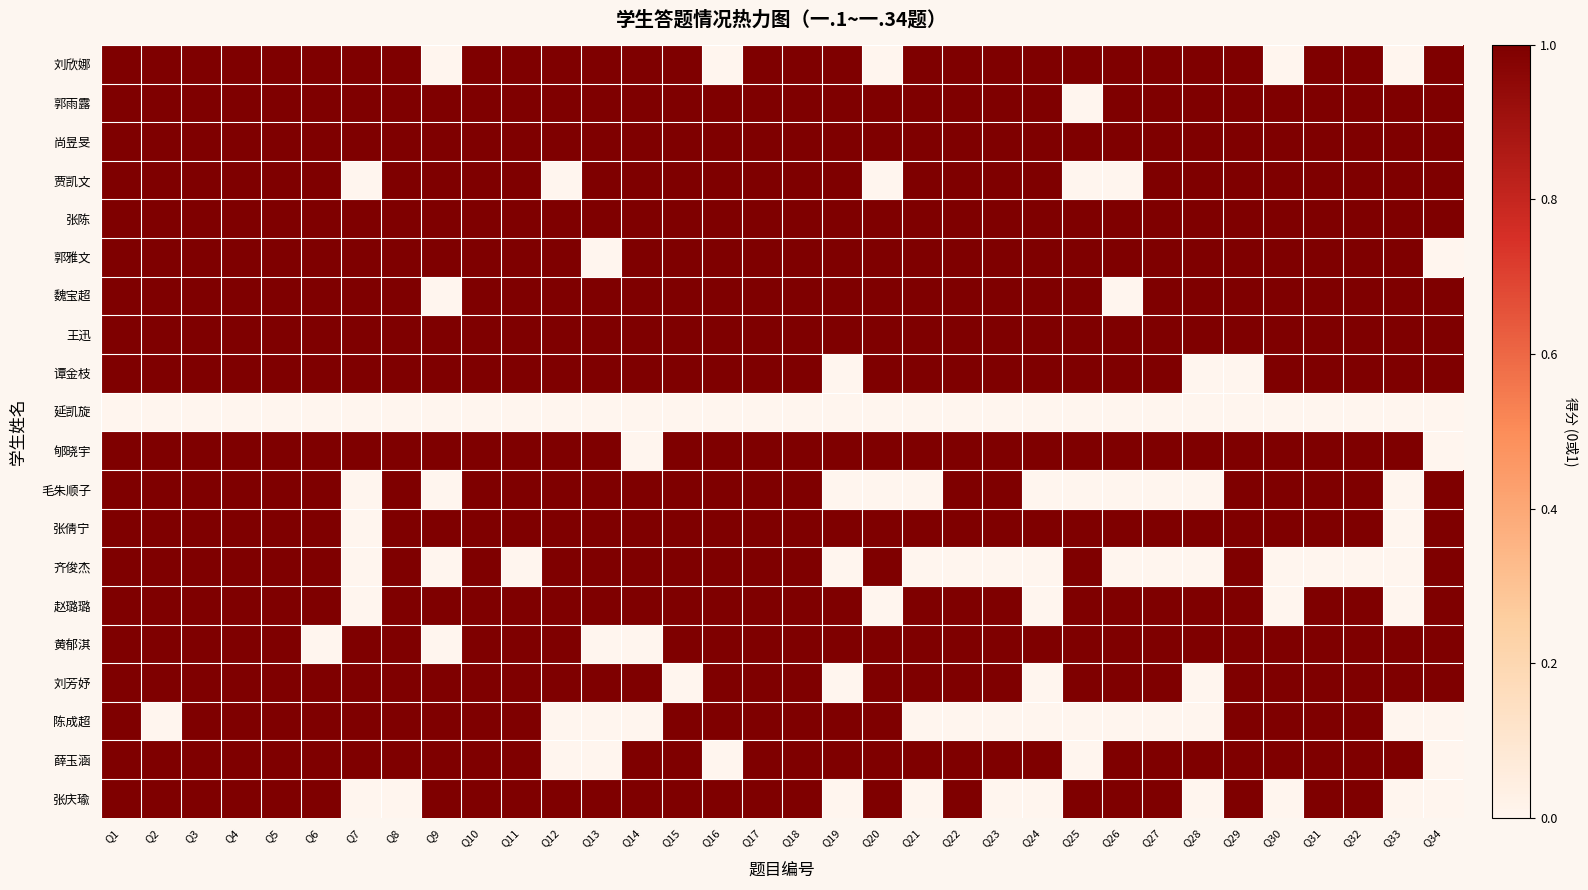

Reading left to right, transcribe all the data shown in this chart.

刘欣娜: Q1=1	Q2=1	Q3=1	Q4=1	Q5=1	Q6=1	Q7=1	Q8=1	Q9=0	Q10=1	Q11=1	Q12=1	Q13=1	Q14=1	Q15=1	Q16=0	Q17=1	Q18=1	Q19=1	Q20=0	Q21=1	Q22=1	Q23=1	Q24=1	Q25=1	Q26=1	Q27=1	Q28=1	Q29=1	Q30=0	Q31=1	Q32=1	Q33=0	Q34=1
郭雨露: Q1=1	Q2=1	Q3=1	Q4=1	Q5=1	Q6=1	Q7=1	Q8=1	Q9=1	Q10=1	Q11=1	Q12=1	Q13=1	Q14=1	Q15=1	Q16=1	Q17=1	Q18=1	Q19=1	Q20=1	Q21=1	Q22=1	Q23=1	Q24=1	Q25=0	Q26=1	Q27=1	Q28=1	Q29=1	Q30=1	Q31=1	Q32=1	Q33=1	Q34=1
尚昱旻: Q1=1	Q2=1	Q3=1	Q4=1	Q5=1	Q6=1	Q7=1	Q8=1	Q9=1	Q10=1	Q11=1	Q12=1	Q13=1	Q14=1	Q15=1	Q16=1	Q17=1	Q18=1	Q19=1	Q20=1	Q21=1	Q22=1	Q23=1	Q24=1	Q25=1	Q26=1	Q27=1	Q28=1	Q29=1	Q30=1	Q31=1	Q32=1	Q33=1	Q34=1
贾凯文: Q1=1	Q2=1	Q3=1	Q4=1	Q5=1	Q6=1	Q7=0	Q8=1	Q9=1	Q10=1	Q11=1	Q12=0	Q13=1	Q14=1	Q15=1	Q16=1	Q17=1	Q18=1	Q19=1	Q20=0	Q21=1	Q22=1	Q23=1	Q24=1	Q25=0	Q26=0	Q27=1	Q28=1	Q29=1	Q30=1	Q31=1	Q32=1	Q33=1	Q34=1
张陈: Q1=1	Q2=1	Q3=1	Q4=1	Q5=1	Q6=1	Q7=1	Q8=1	Q9=1	Q10=1	Q11=1	Q12=1	Q13=1	Q14=1	Q15=1	Q16=1	Q17=1	Q18=1	Q19=1	Q20=1	Q21=1	Q22=1	Q23=1	Q24=1	Q25=1	Q26=1	Q27=1	Q28=1	Q29=1	Q30=1	Q31=1	Q32=1	Q33=1	Q34=1
郭雅文: Q1=1	Q2=1	Q3=1	Q4=1	Q5=1	Q6=1	Q7=1	Q8=1	Q9=1	Q10=1	Q11=1	Q12=1	Q13=0	Q14=1	Q15=1	Q16=1	Q17=1	Q18=1	Q19=1	Q20=1	Q21=1	Q22=1	Q23=1	Q24=1	Q25=1	Q26=1	Q27=1	Q28=1	Q29=1	Q30=1	Q31=1	Q32=1	Q33=1	Q34=0
魏宝超: Q1=1	Q2=1	Q3=1	Q4=1	Q5=1	Q6=1	Q7=1	Q8=1	Q9=0	Q10=1	Q11=1	Q12=1	Q13=1	Q14=1	Q15=1	Q16=1	Q17=1	Q18=1	Q19=1	Q20=1	Q21=1	Q22=1	Q23=1	Q24=1	Q25=1	Q26=0	Q27=1	Q28=1	Q29=1	Q30=1	Q31=1	Q32=1	Q33=1	Q34=1
王迅: Q1=1	Q2=1	Q3=1	Q4=1	Q5=1	Q6=1	Q7=1	Q8=1	Q9=1	Q10=1	Q11=1	Q12=1	Q13=1	Q14=1	Q15=1	Q16=1	Q17=1	Q18=1	Q19=1	Q20=1	Q21=1	Q22=1	Q23=1	Q24=1	Q25=1	Q26=1	Q27=1	Q28=1	Q29=1	Q30=1	Q31=1	Q32=1	Q33=1	Q34=1
谭金枝: Q1=1	Q2=1	Q3=1	Q4=1	Q5=1	Q6=1	Q7=1	Q8=1	Q9=1	Q10=1	Q11=1	Q12=1	Q13=1	Q14=1	Q15=1	Q16=1	Q17=1	Q18=1	Q19=0	Q20=1	Q21=1	Q22=1	Q23=1	Q24=1	Q25=1	Q26=1	Q27=1	Q28=0	Q29=0	Q30=1	Q31=1	Q32=1	Q33=1	Q34=1
延凯旋: Q1=0	Q2=0	Q3=0	Q4=0	Q5=0	Q6=0	Q7=0	Q8=0	Q9=0	Q10=0	Q11=0	Q12=0	Q13=0	Q14=0	Q15=0	Q16=0	Q17=0	Q18=0	Q19=0	Q20=0	Q21=0	Q22=0	Q23=0	Q24=0	Q25=0	Q26=0	Q27=0	Q28=0	Q29=0	Q30=0	Q31=0	Q32=0	Q33=0	Q34=0
郇晓宇: Q1=1	Q2=1	Q3=1	Q4=1	Q5=1	Q6=1	Q7=1	Q8=1	Q9=1	Q10=1	Q11=1	Q12=1	Q13=1	Q14=0	Q15=1	Q16=1	Q17=1	Q18=1	Q19=1	Q20=1	Q21=1	Q22=1	Q23=1	Q24=1	Q25=1	Q26=1	Q27=1	Q28=1	Q29=1	Q30=1	Q31=1	Q32=1	Q33=1	Q34=0
毛朱顺子: Q1=1	Q2=1	Q3=1	Q4=1	Q5=1	Q6=1	Q7=0	Q8=1	Q9=0	Q10=1	Q11=1	Q12=1	Q13=1	Q14=1	Q15=1	Q16=1	Q17=1	Q18=1	Q19=0	Q20=0	Q21=0	Q22=1	Q23=1	Q24=0	Q25=0	Q26=0	Q27=0	Q28=0	Q29=1	Q30=1	Q31=1	Q32=1	Q33=0	Q34=1
张倩宁: Q1=1	Q2=1	Q3=1	Q4=1	Q5=1	Q6=1	Q7=0	Q8=1	Q9=1	Q10=1	Q11=1	Q12=1	Q13=1	Q14=1	Q15=1	Q16=1	Q17=1	Q18=1	Q19=1	Q20=1	Q21=1	Q22=1	Q23=1	Q24=1	Q25=1	Q26=1	Q27=1	Q28=1	Q29=1	Q30=1	Q31=1	Q32=1	Q33=0	Q34=1
齐俊杰: Q1=1	Q2=1	Q3=1	Q4=1	Q5=1	Q6=1	Q7=0	Q8=1	Q9=0	Q10=1	Q11=0	Q12=1	Q13=1	Q14=1	Q15=1	Q16=1	Q17=1	Q18=1	Q19=0	Q20=1	Q21=0	Q22=0	Q23=0	Q24=0	Q25=1	Q26=0	Q27=0	Q28=0	Q29=1	Q30=0	Q31=0	Q32=0	Q33=0	Q34=1
赵璐璐: Q1=1	Q2=1	Q3=1	Q4=1	Q5=1	Q6=1	Q7=0	Q8=1	Q9=1	Q10=1	Q11=1	Q12=1	Q13=1	Q14=1	Q15=1	Q16=1	Q17=1	Q18=1	Q19=1	Q20=0	Q21=1	Q22=1	Q23=1	Q24=0	Q25=1	Q26=1	Q27=1	Q28=1	Q29=1	Q30=0	Q31=1	Q32=1	Q33=0	Q34=1
黄郁淇: Q1=1	Q2=1	Q3=1	Q4=1	Q5=1	Q6=0	Q7=1	Q8=1	Q9=0	Q10=1	Q11=1	Q12=1	Q13=0	Q14=0	Q15=1	Q16=1	Q17=1	Q18=1	Q19=1	Q20=1	Q21=1	Q22=1	Q23=1	Q24=1	Q25=1	Q26=1	Q27=1	Q28=1	Q29=1	Q30=1	Q31=1	Q32=1	Q33=1	Q34=1
刘芳妤: Q1=1	Q2=1	Q3=1	Q4=1	Q5=1	Q6=1	Q7=1	Q8=1	Q9=1	Q10=1	Q11=1	Q12=1	Q13=1	Q14=1	Q15=0	Q16=1	Q17=1	Q18=1	Q19=0	Q20=1	Q21=1	Q22=1	Q23=1	Q24=0	Q25=1	Q26=1	Q27=1	Q28=0	Q29=1	Q30=1	Q31=1	Q32=1	Q33=1	Q34=1
陈成超: Q1=1	Q2=0	Q3=1	Q4=1	Q5=1	Q6=1	Q7=1	Q8=1	Q9=1	Q10=1	Q11=1	Q12=0	Q13=0	Q14=0	Q15=1	Q16=1	Q17=1	Q18=1	Q19=1	Q20=1	Q21=0	Q22=0	Q23=0	Q24=0	Q25=0	Q26=0	Q27=0	Q28=0	Q29=1	Q30=1	Q31=1	Q32=1	Q33=0	Q34=0
薛玉涵: Q1=1	Q2=1	Q3=1	Q4=1	Q5=1	Q6=1	Q7=1	Q8=1	Q9=1	Q10=1	Q11=1	Q12=0	Q13=0	Q14=1	Q15=1	Q16=0	Q17=1	Q18=1	Q19=1	Q20=1	Q21=1	Q22=1	Q23=1	Q24=1	Q25=0	Q26=1	Q27=1	Q28=1	Q29=1	Q30=1	Q31=1	Q32=1	Q33=1	Q34=0
张庆瑜: Q1=1	Q2=1	Q3=1	Q4=1	Q5=1	Q6=1	Q7=0	Q8=0	Q9=1	Q10=1	Q11=1	Q12=1	Q13=1	Q14=1	Q15=1	Q16=1	Q17=1	Q18=1	Q19=0	Q20=1	Q21=0	Q22=1	Q23=0	Q24=0	Q25=1	Q26=1	Q27=1	Q28=0	Q29=1	Q30=0	Q31=1	Q32=1	Q33=0	Q34=0